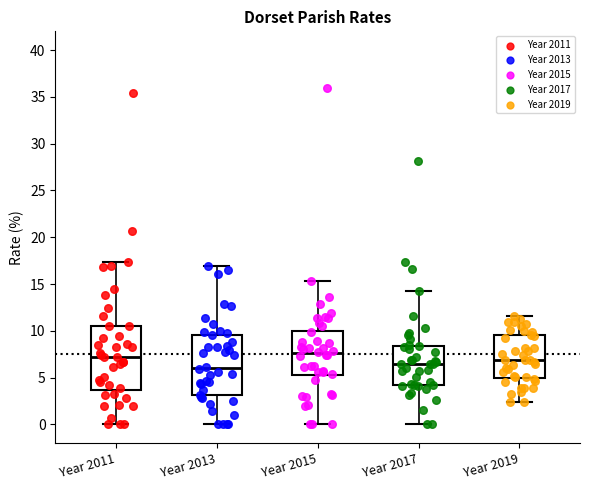

Reading left to right, read every box against the y-axis: the position of its median line, the range the box covers, and the ends of its whiskers. The values are not printed on the chart, so give them approximately, as read against the axis.

Year 2011: median 7.0, box 3.5 to 10.5, whiskers 0.0 to 17.5
Year 2013: median 6.0, box 3.0 to 9.5, whiskers 0.0 to 17.0
Year 2015: median 7.5, box 5.0 to 10.0, whiskers 0.0 to 15.5
Year 2017: median 6.5, box 4.0 to 8.5, whiskers 0.0 to 14.5
Year 2019: median 7.0, box 5.0 to 9.5, whiskers 2.5 to 11.5